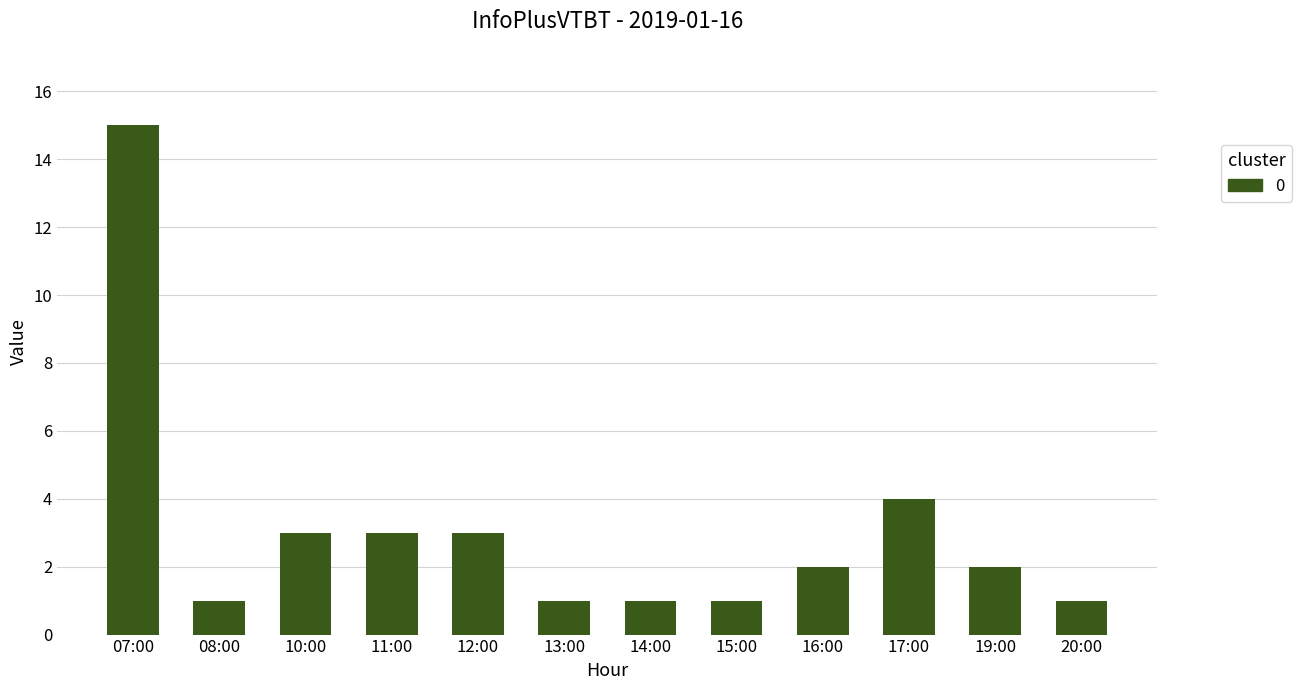

What is the sum of the values at 16:00 and 08:00?

3